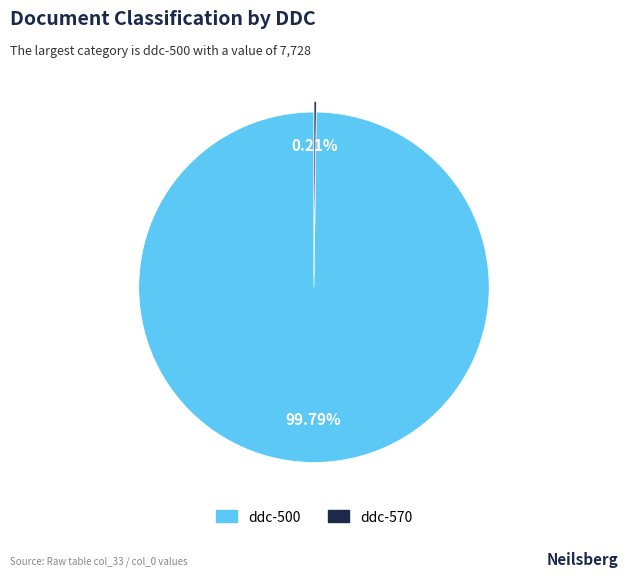

Does ddc-500 represent more than half of the total?

Yes